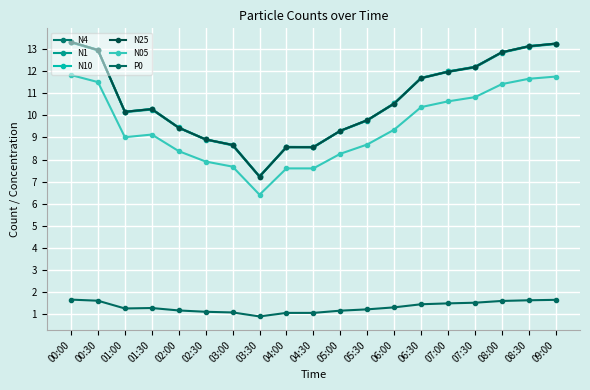

Reading right to left, extract all data points from this chart.

N4: 09:00=13.2	08:30=13.1	08:00=12.8	07:30=12.2	07:00=12.0	06:30=11.7	06:00=10.5	05:30=9.8	05:00=9.3	04:30=8.6	04:00=8.6	03:30=7.2	03:00=8.7	02:30=8.9	02:00=9.4	01:30=10.3	01:00=10.2	00:30=12.9	00:00=13.3
N1: 09:00=13.2	08:30=13.1	08:00=12.8	07:30=12.2	07:00=12.0	06:30=11.7	06:00=10.5	05:30=9.8	05:00=9.3	04:30=8.6	04:00=8.6	03:30=7.2	03:00=8.6	02:30=8.9	02:00=9.4	01:30=10.3	01:00=10.1	00:30=12.9	00:00=13.3
N10: 09:00=13.2	08:30=13.1	08:00=12.8	07:30=12.2	07:00=12.0	06:30=11.7	06:00=10.5	05:30=9.8	05:00=9.3	04:30=8.6	04:00=8.6	03:30=7.2	03:00=8.7	02:30=8.9	02:00=9.4	01:30=10.3	01:00=10.2	00:30=13.0	00:00=13.3
N25: 09:00=13.2	08:30=13.1	08:00=12.8	07:30=12.2	07:00=12.0	06:30=11.7	06:00=10.5	05:30=9.8	05:00=9.3	04:30=8.6	04:00=8.6	03:30=7.2	03:00=8.7	02:30=8.9	02:00=9.4	01:30=10.3	01:00=10.2	00:30=12.9	00:00=13.3
N05: 09:00=11.8	08:30=11.7	08:00=11.4	07:30=10.8	07:00=10.6	06:30=10.4	06:00=9.3	05:30=8.7	05:00=8.3	04:30=7.6	04:00=7.6	03:30=6.4	03:00=7.7	02:30=7.9	02:00=8.4	01:30=9.1	01:00=9.0	00:30=11.5	00:00=11.8
P0: 09:00=1.7	08:30=1.6	08:00=1.6	07:30=1.5	07:00=1.5	06:30=1.5	06:00=1.3	05:30=1.2	05:00=1.2	04:30=1.1	04:00=1.1	03:30=0.9	03:00=1.1	02:30=1.1	02:00=1.2	01:30=1.3	01:00=1.3	00:30=1.6	00:00=1.7